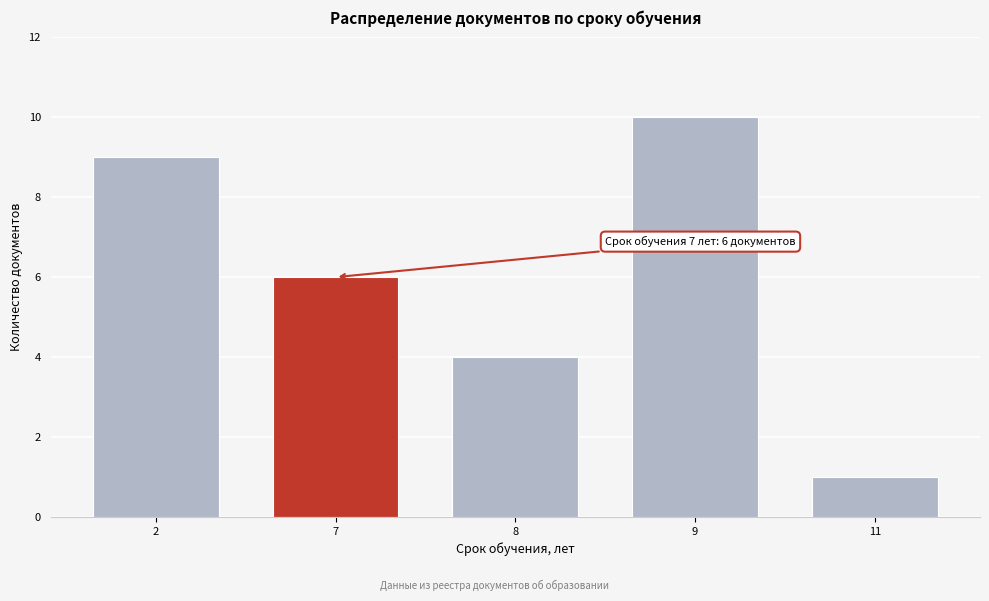

Reading left to right, extract all data points from this chart.

2=9	7=6	8=4	9=10	11=1